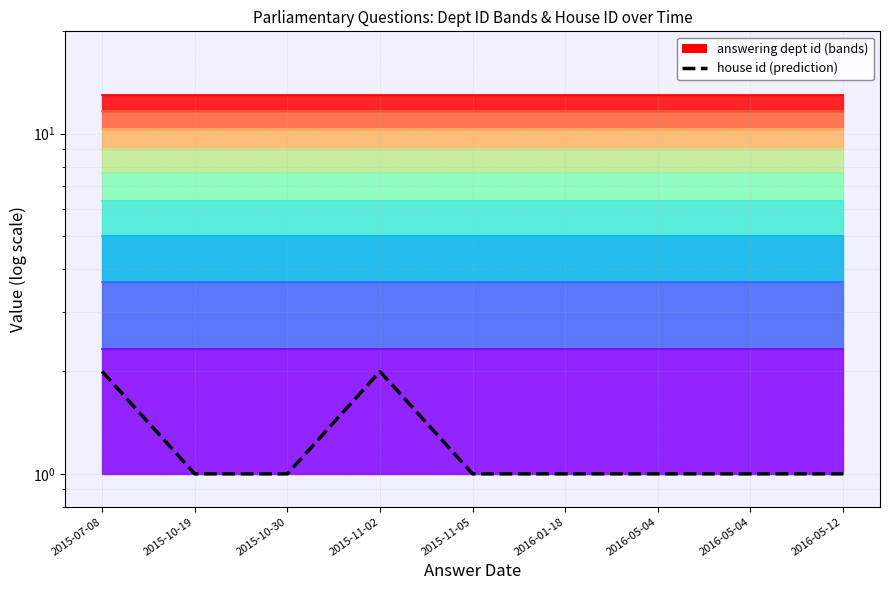

Count the values in the range 1 to 2.

9